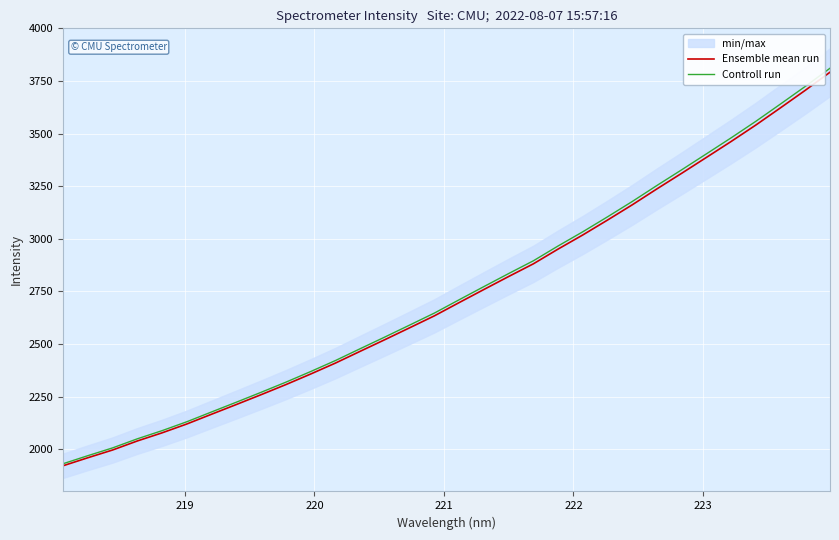

Reading left to right, what are all the values shown in this chart?

Ensemble mean run: 1922.0	1960.1	1996.9	2039.9	2078.5	2120.6	2167.0	2213.1	2259.8	2307.7	2357.8	2409.8	2465.7	2521.2	2577.5	2634.3	2697.2	2759.4	2821.0	2881.3	2951.4	3018.5	3089.3	3161.7	3237.5	3311.5	3386.9	3462.6	3540.7	3622.7	3705.7	3791.5
Controll run: 1931.6	1969.9	2006.9	2050.1	2088.9	2131.2	2177.8	2224.1	2271.1	2319.2	2369.6	2421.9	2478.0	2533.8	2590.4	2647.5	2710.7	2773.2	2835.1	2895.7	2966.2	3033.6	3104.7	3177.5	3253.7	3328.1	3403.8	3479.9	3558.4	3640.8	3724.2	3810.5